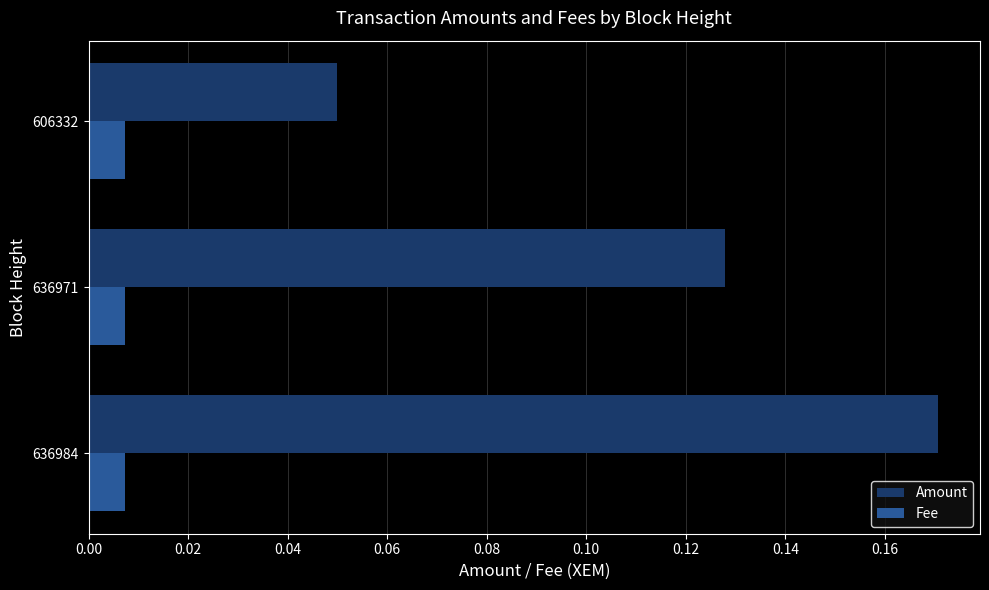

List the series in order of their overall mean, highest first.

Amount, Fee